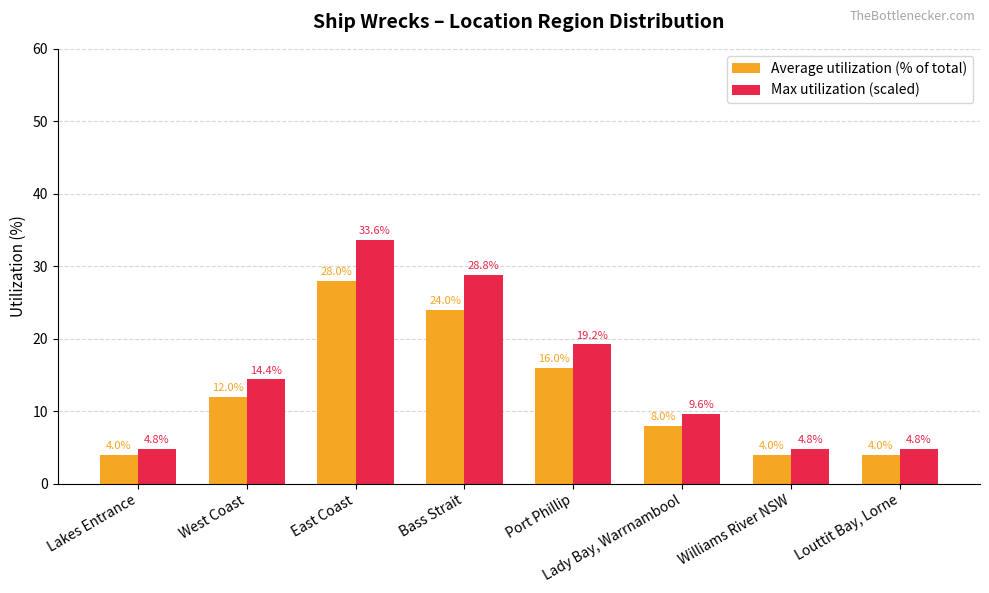

At which label is Average utilization (% of total) closest to 16?

Port Phillip